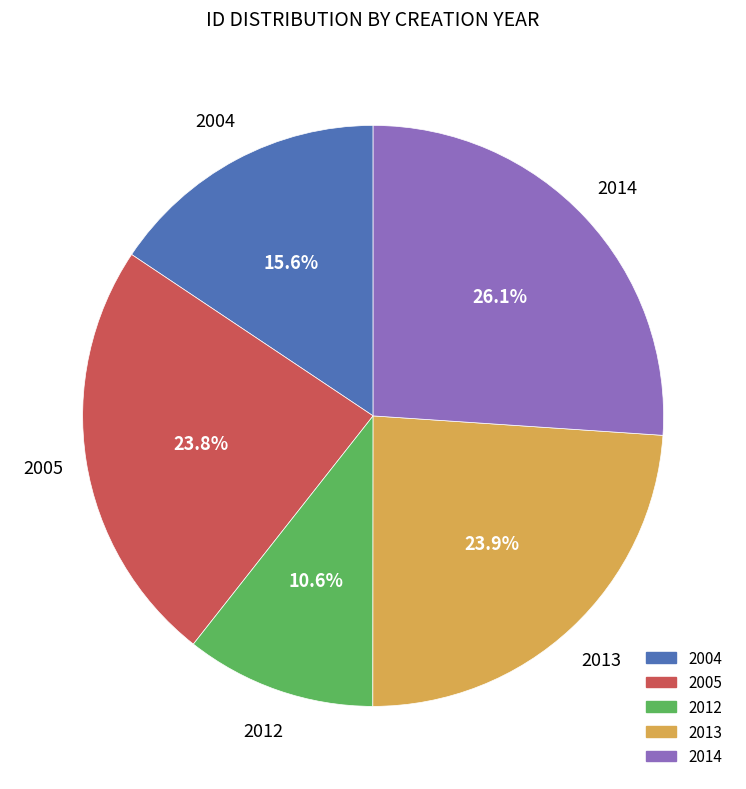

How many slices are in this pie chart?

5